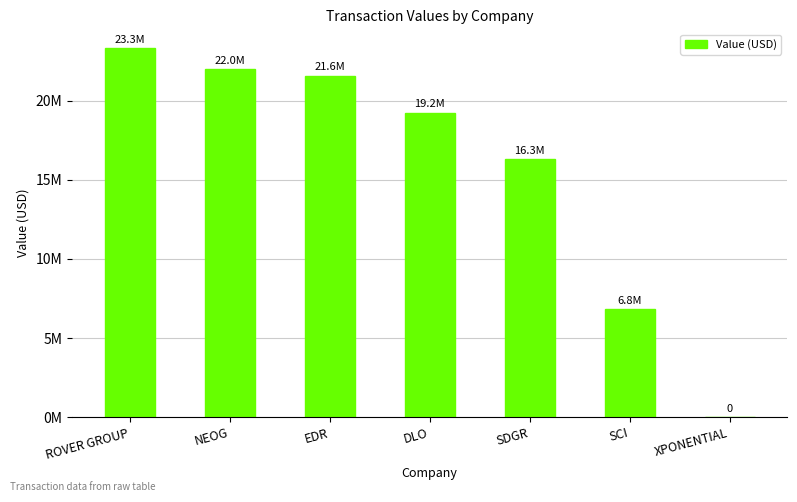

What is the maximum value shown in the chart?

23336548